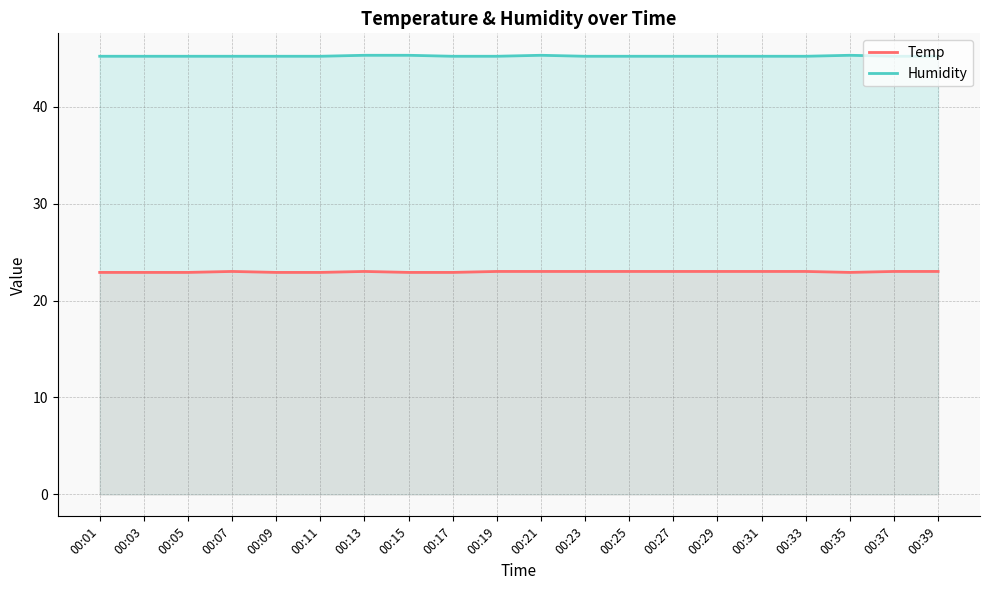

At which category is the sum across all series the highest?

00:13